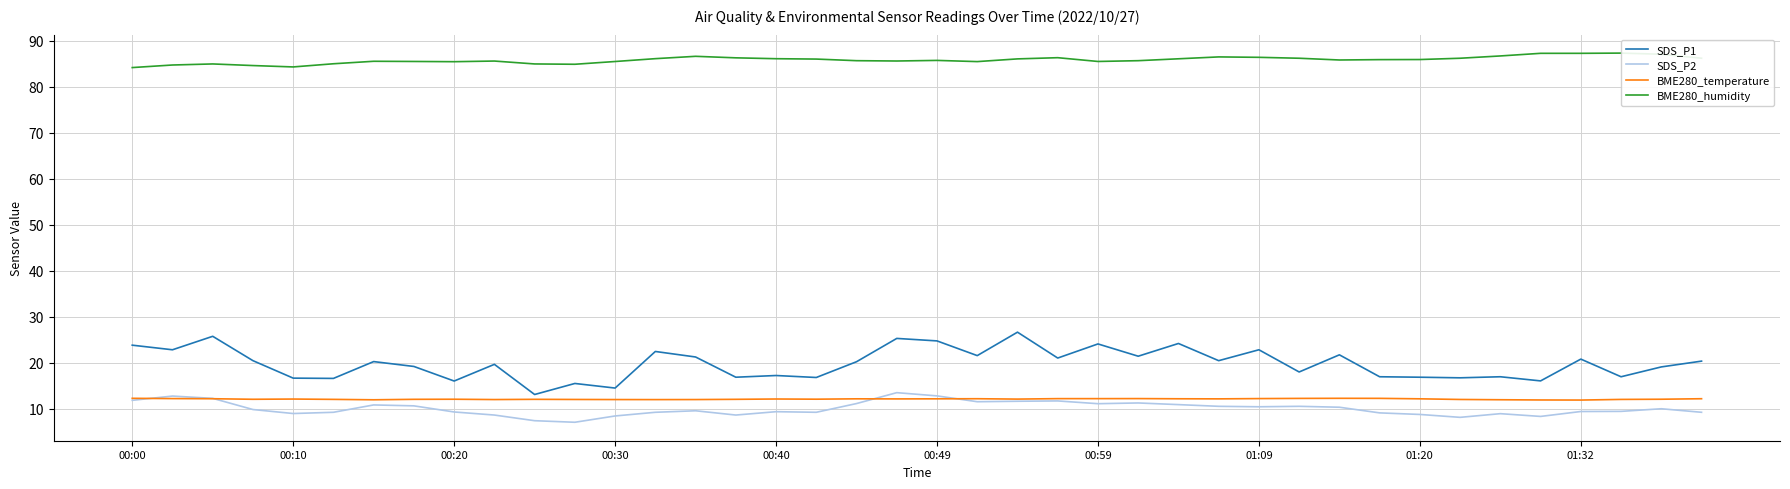

True or false: BME280_humidity and SDS_P1 cross at least once.

False